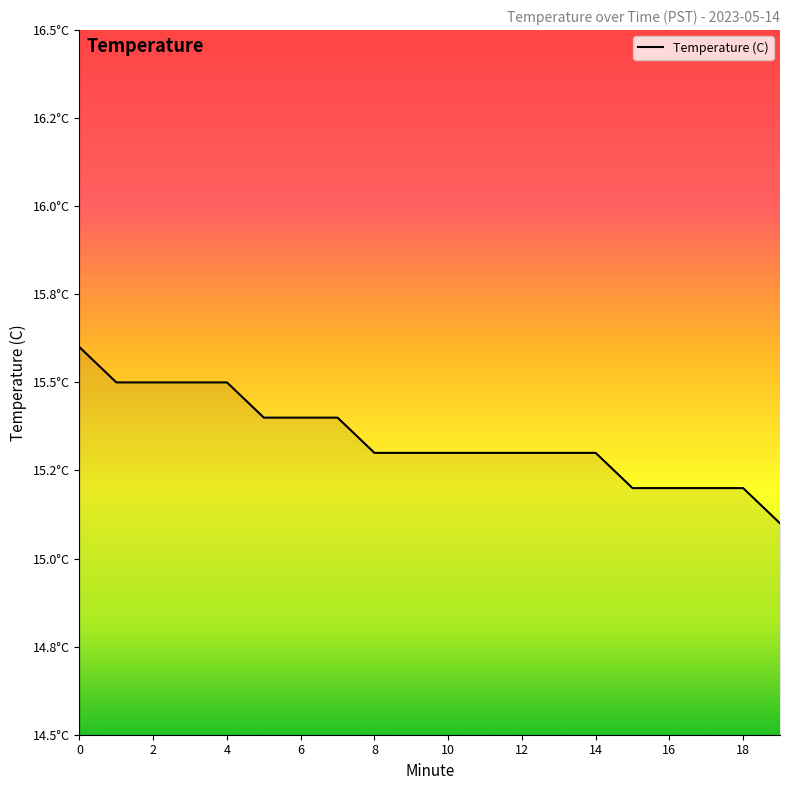

Does the chart have visible grid lines?

No